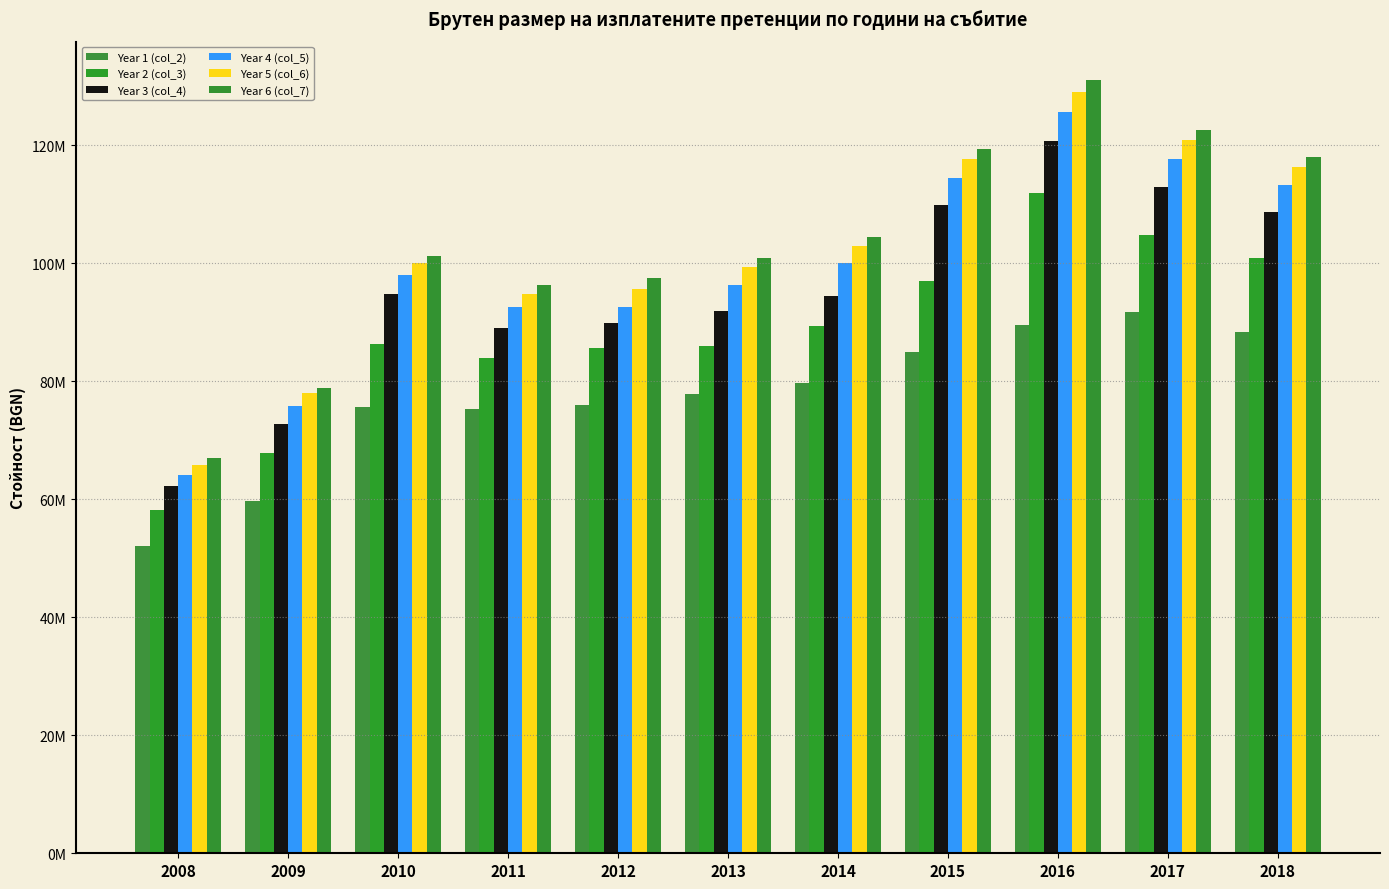

Does the chart contain any negative values?

No